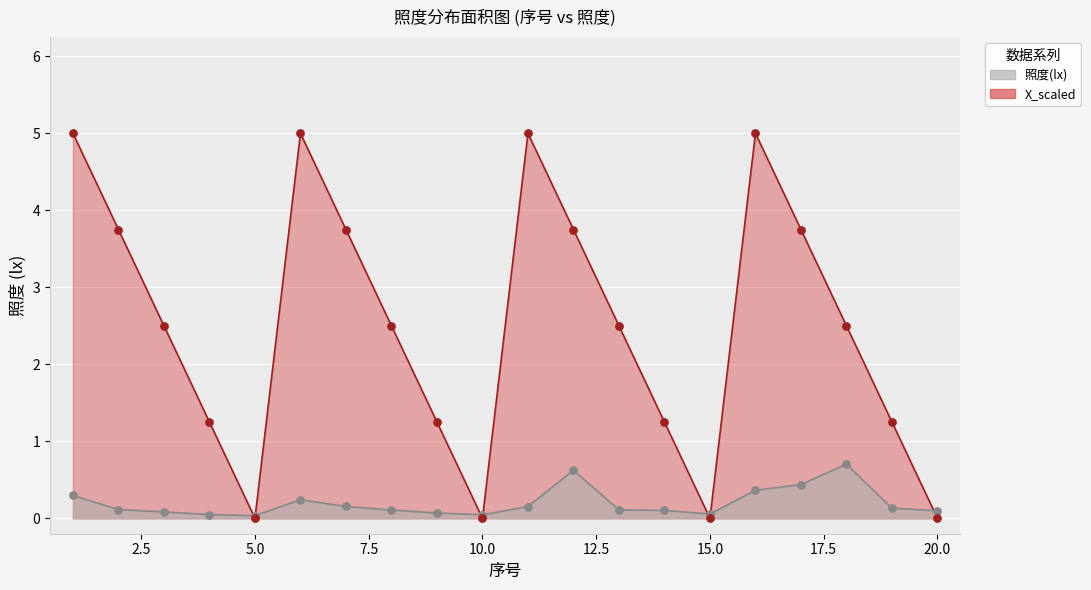

At how many categories does at least one series exceed 0?

20